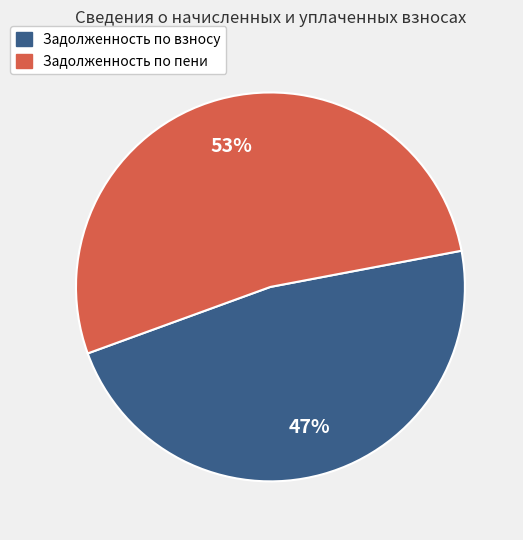

Between Задолженность по пени and Задолженность по взносу, which is larger?

Задолженность по пени